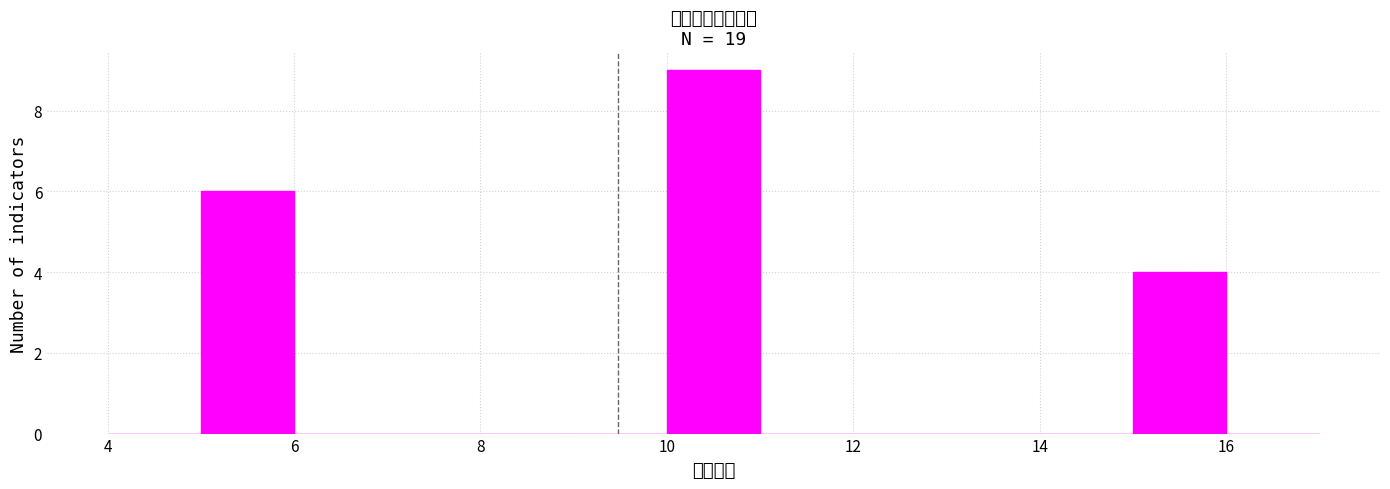

Reading left to right, list every bar in this chart as the range it spans on the x-axis followed by its height. The values are not printed on the chart, so give them approximately, as read against the axis.

4 to 5: 0
5 to 6: 6
6 to 7: 0
7 to 8: 0
8 to 9: 0
9 to 10: 0
10 to 11: 9
11 to 12: 0
12 to 13: 0
13 to 14: 0
14 to 15: 0
15 to 16: 4
16 to 17: 0